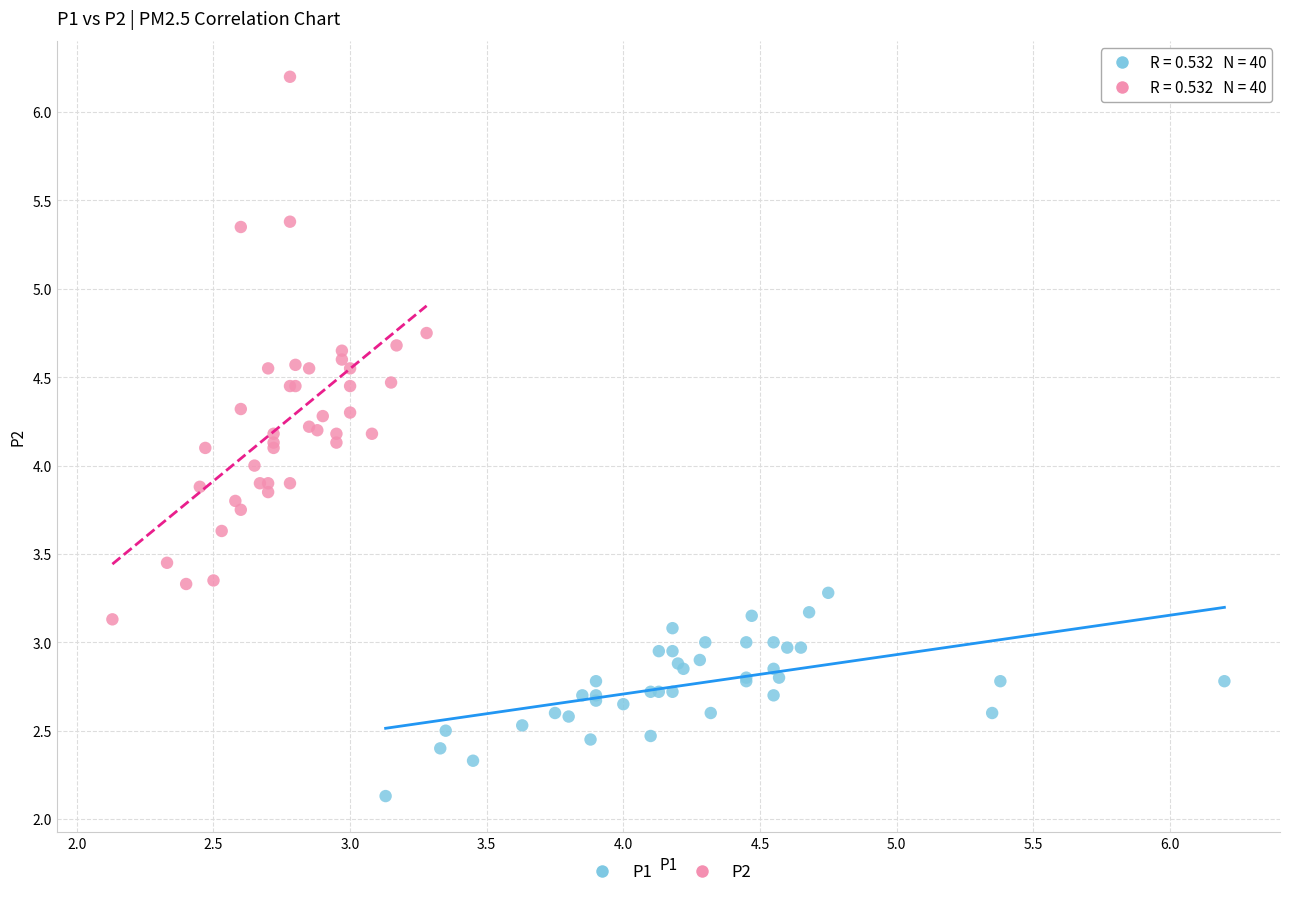

Which series has the widest spread of Y values?

P2